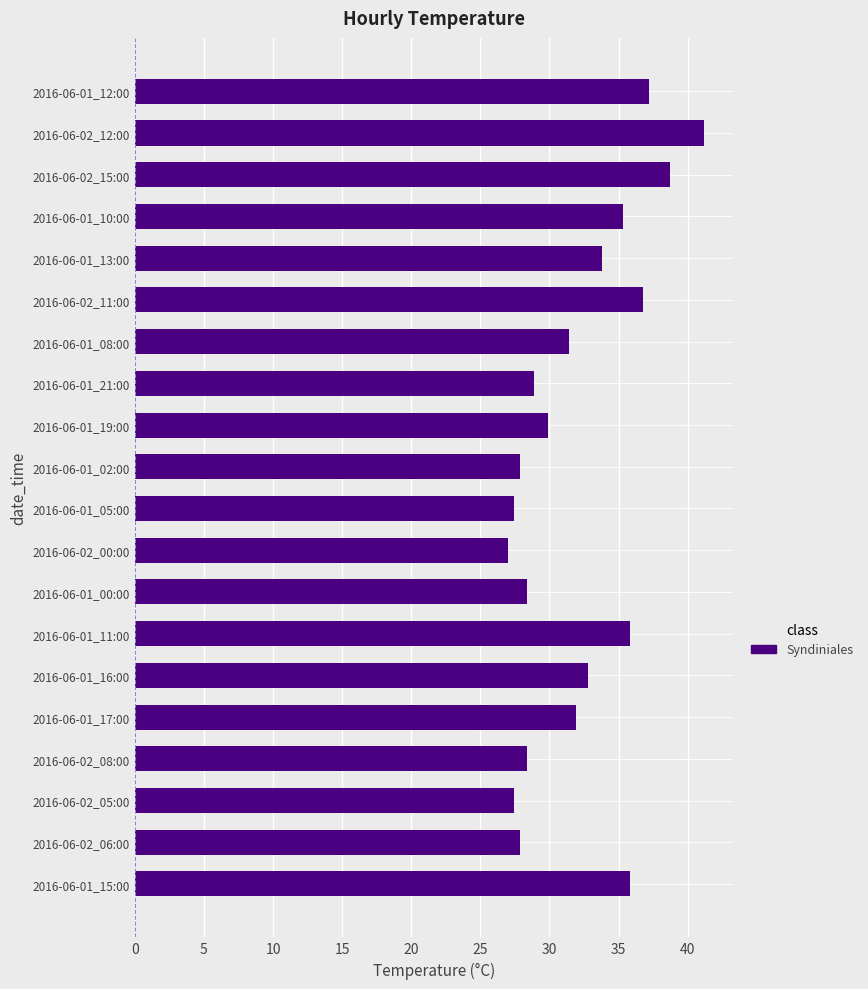

What is the maximum value shown in the chart?

41.2